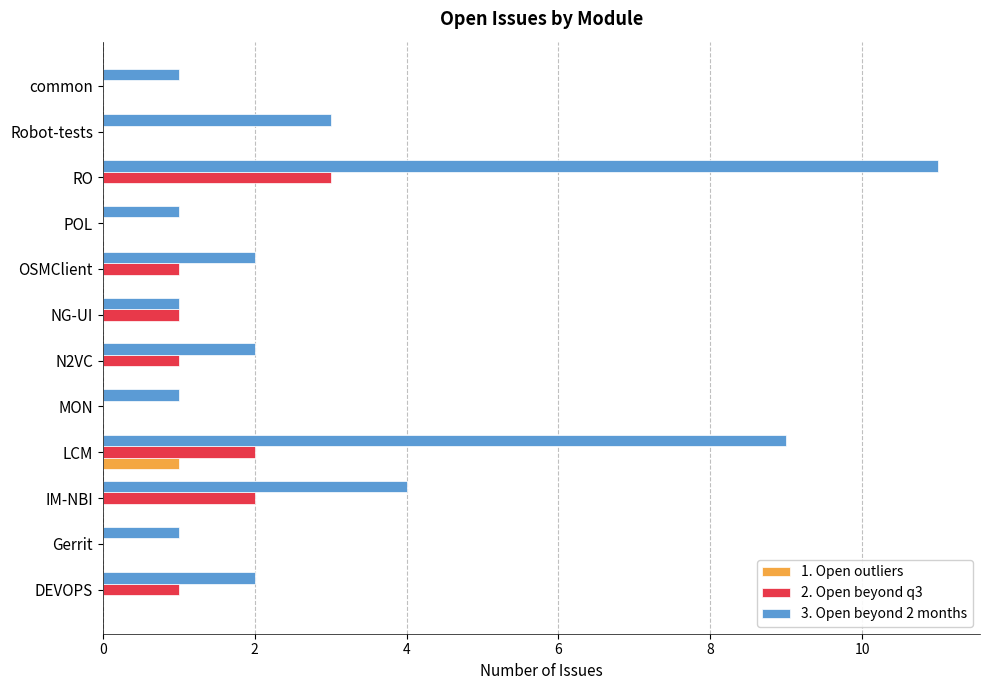

What is the average value of the 2. Open beyond q3 series?

1